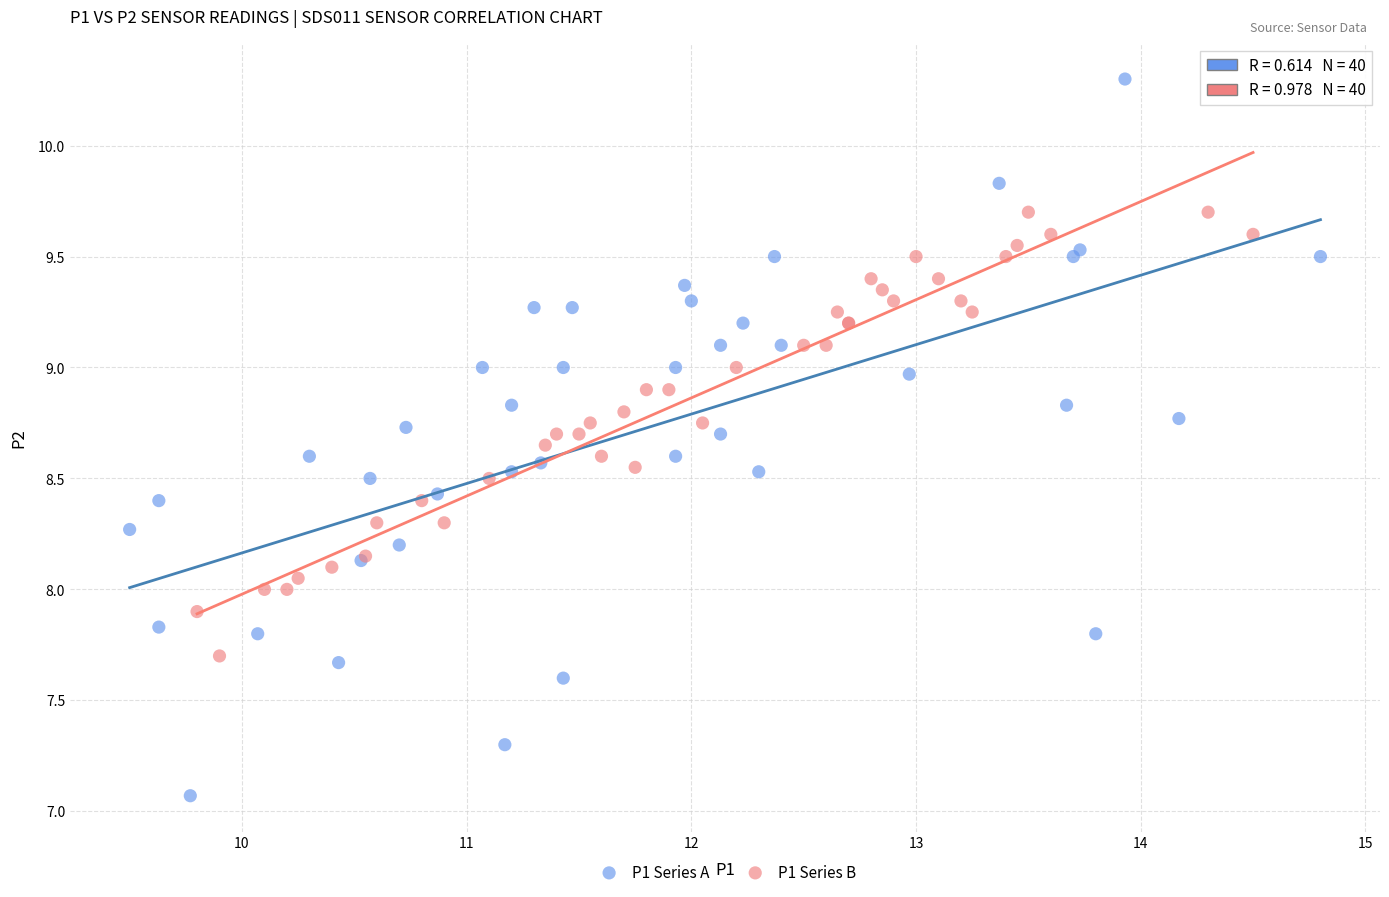

Which series contains the highest Y value?

P1 Series A